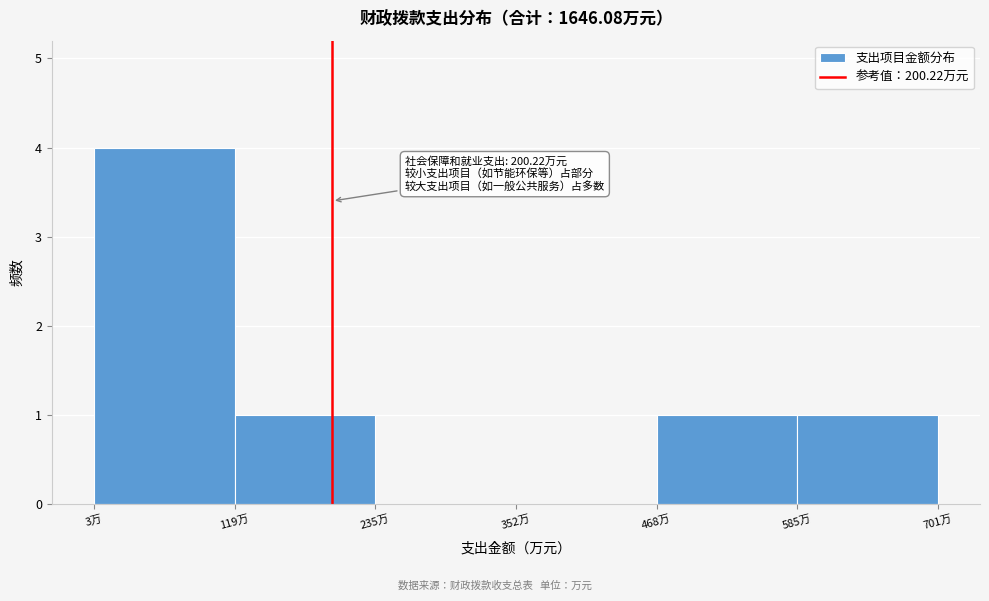

Which range on the x-axis has the tallest bar?

0 to 120